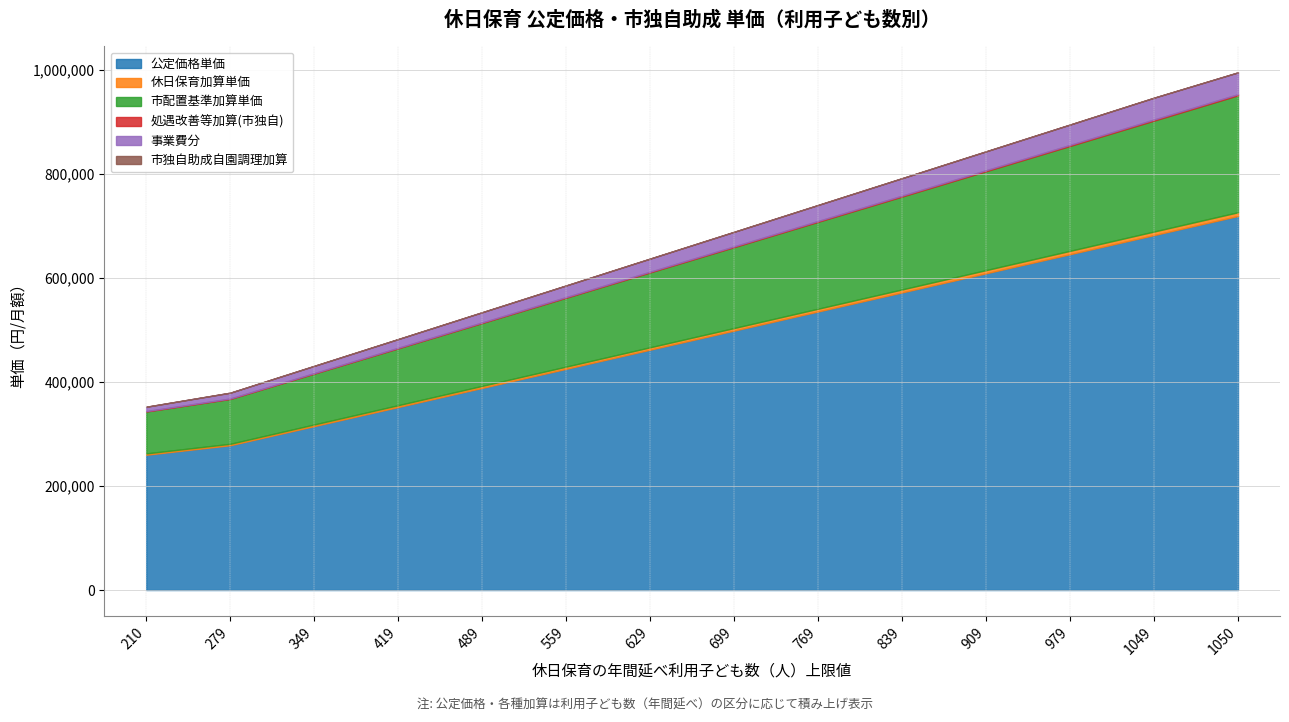

At which label does 事業費分 reach its peak?

1050